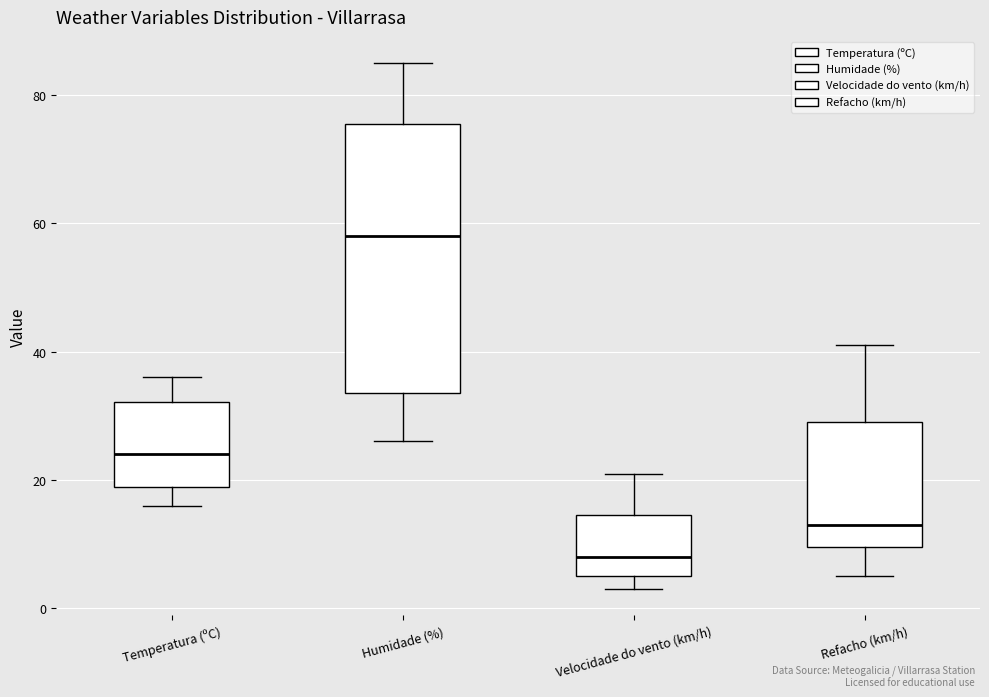

Reading left to right, read every box against the y-axis: the position of its median line, the range the box covers, and the ends of its whiskers. The values are not printed on the chart, so give them approximately, as read against the axis.

Temperatura (ºC): median 24, box 18 to 32, whiskers 16 to 36
Humidade (%): median 58, box 34 to 76, whiskers 26 to 86
Velocidade do vento (km/h): median 8, box 6 to 14, whiskers 4 to 22
Refacho (km/h): median 14, box 10 to 30, whiskers 6 to 42